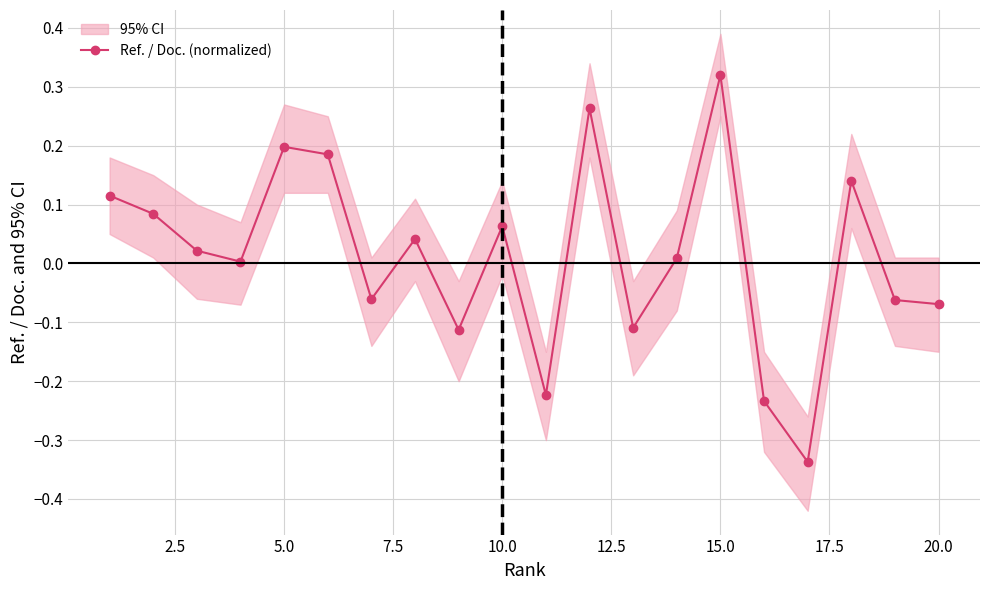

Does the chart display data point markers on the line(s)?

Yes